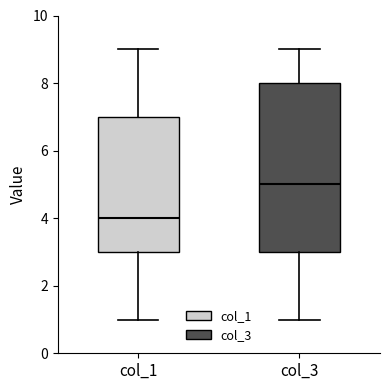

Where is the upper edge of the box for col_3 on the y-axis? The values are not printed on the chart, so give them approximately, as read against the axis.

8